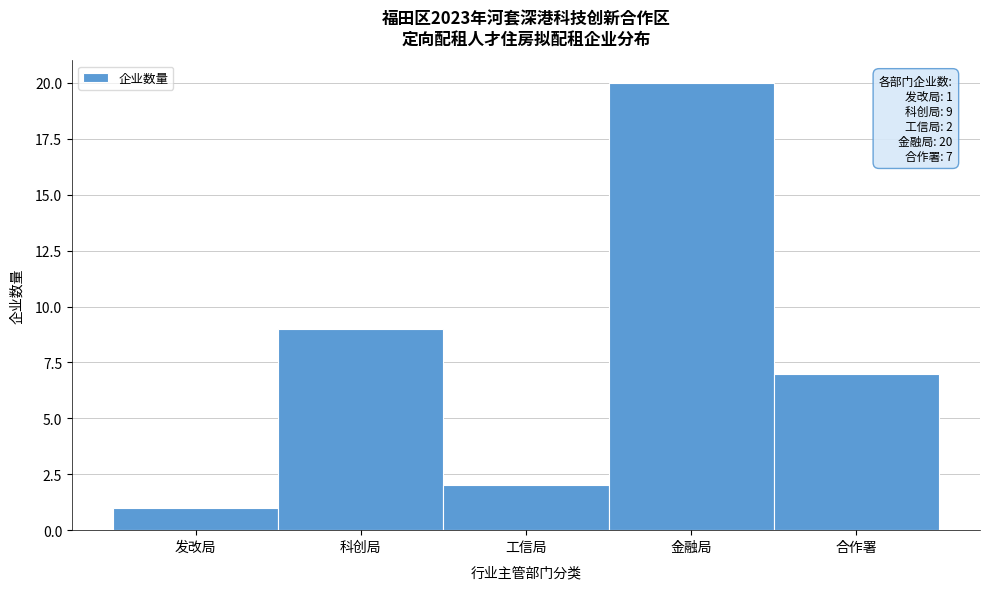

Reading left to right, extract all data points from this chart.

1	9	2	20	7